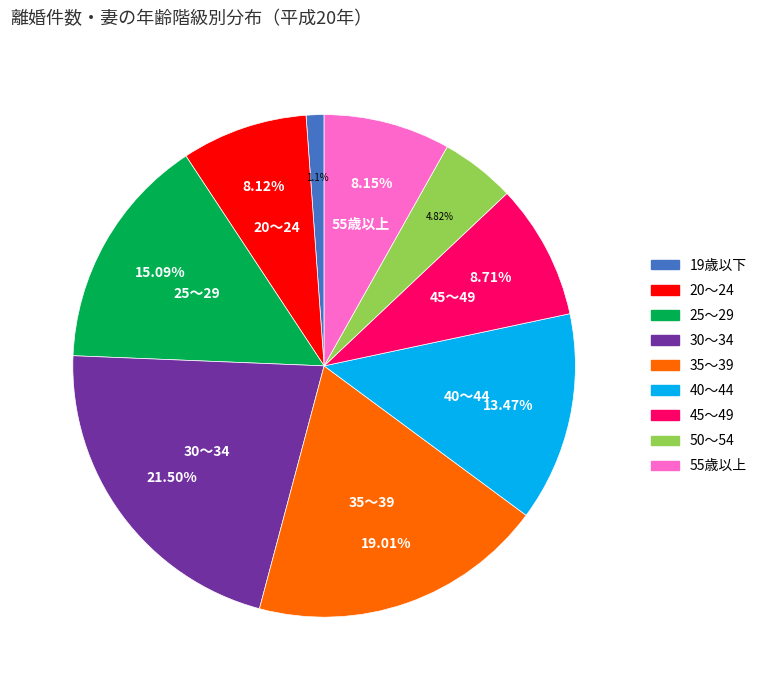

Combined, do 19歳以下 and 50～54 account for over 50%?

No